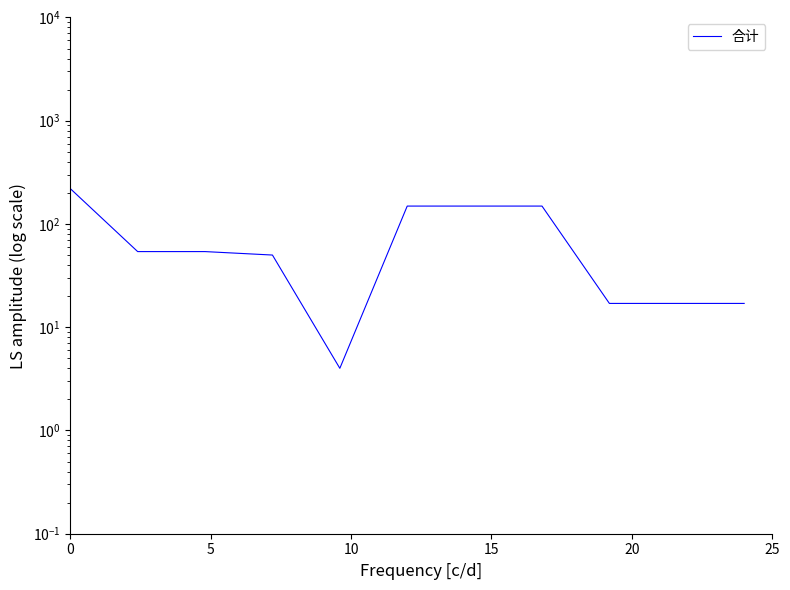

Reading left to right, what are all the values shown in this chart?

220	54	54	50	4	149	149	149	17	17	17